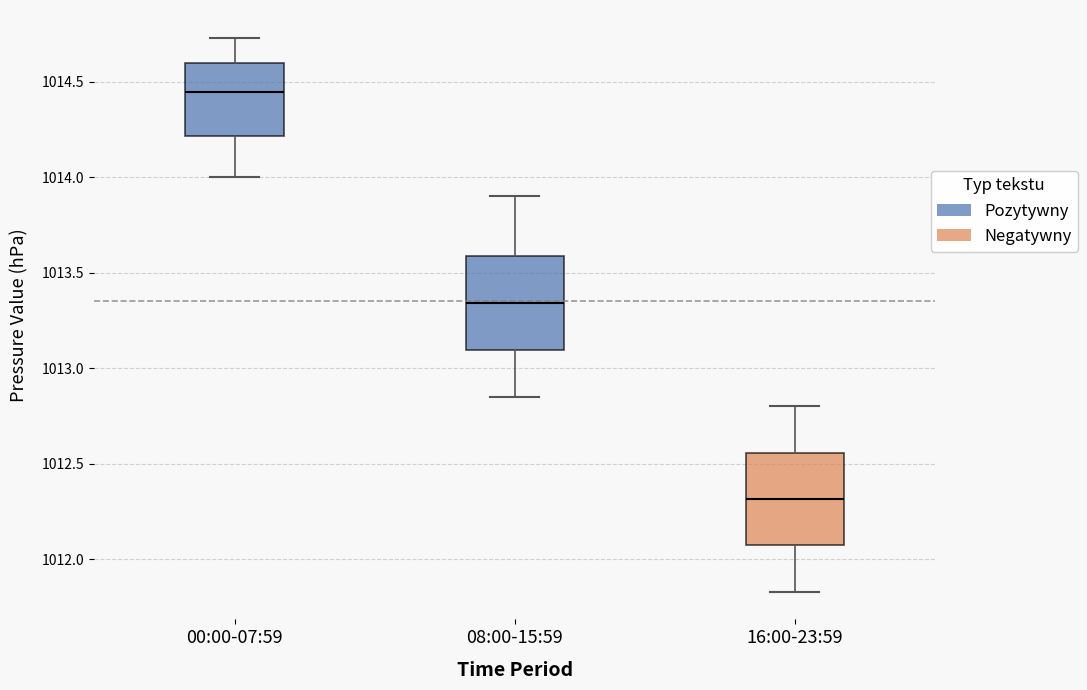

Reading left to right, read every box against the y-axis: the position of its median line, the range the box covers, and the ends of its whiskers. The values are not printed on the chart, so give them approximately, as read against the axis.

00:00-07:59: median 1014.45, box 1014.20 to 1014.60, whiskers 1014.00 to 1014.75
08:00-15:59: median 1013.35, box 1013.10 to 1013.60, whiskers 1012.85 to 1013.90
16:00-23:59: median 1012.30, box 1012.05 to 1012.55, whiskers 1011.85 to 1012.80